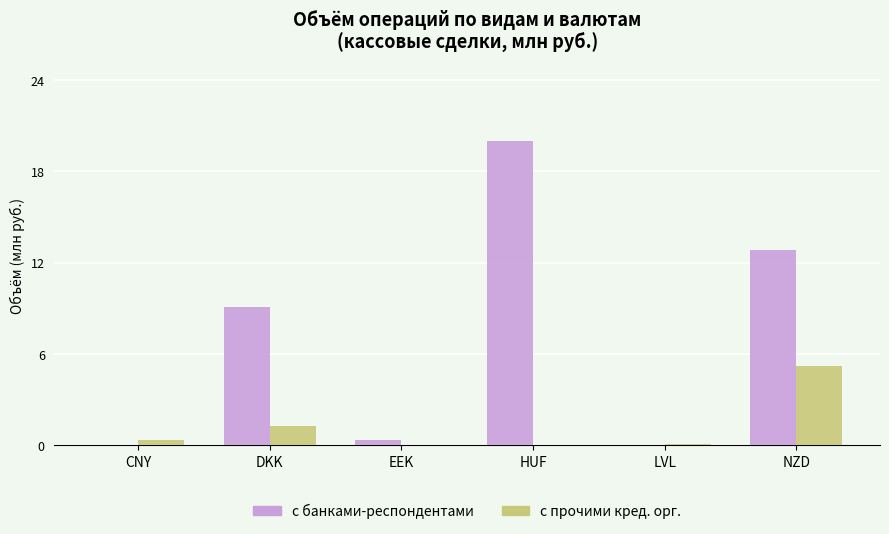

What is the sum of all с банками-респондентами values?

42.3